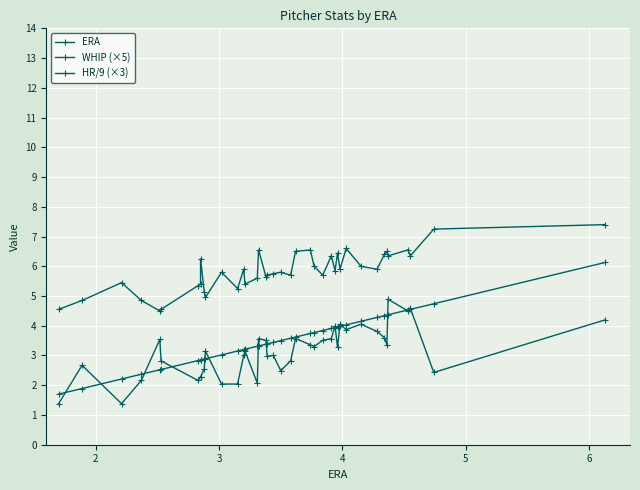

What is the sum of all HR/9 (×3) values?

125.0